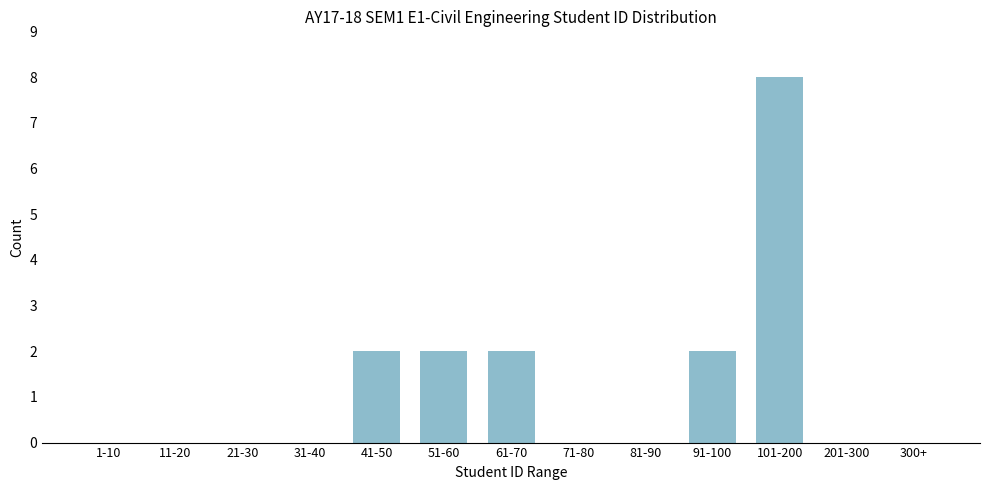

Reading left to right, extract all data points from this chart.

1-10=0	11-20=0	21-30=0	31-40=0	41-50=2	51-60=2	61-70=2	71-80=0	81-90=0	91-100=2	101-200=8	201-300=0	300+=0